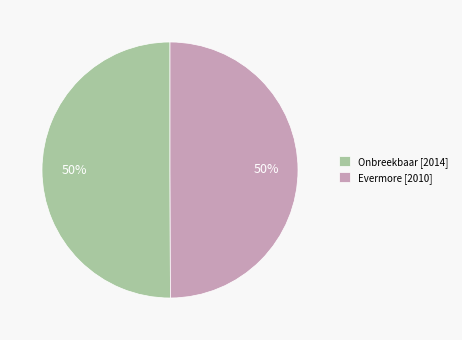

Is the sum of Onbreekbaar [2014] and Evermore [2010] greater than half?

Yes